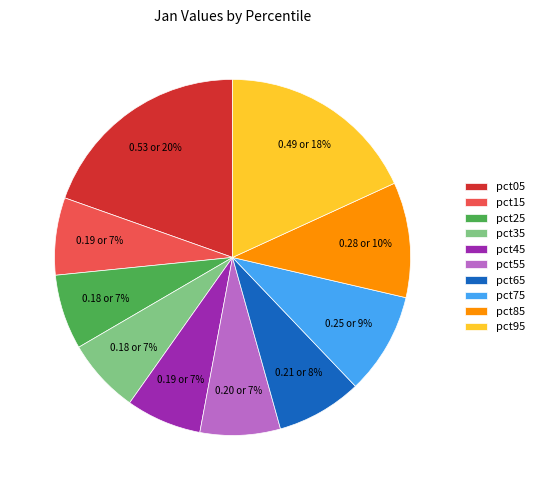

How many slices are in this pie chart?

10